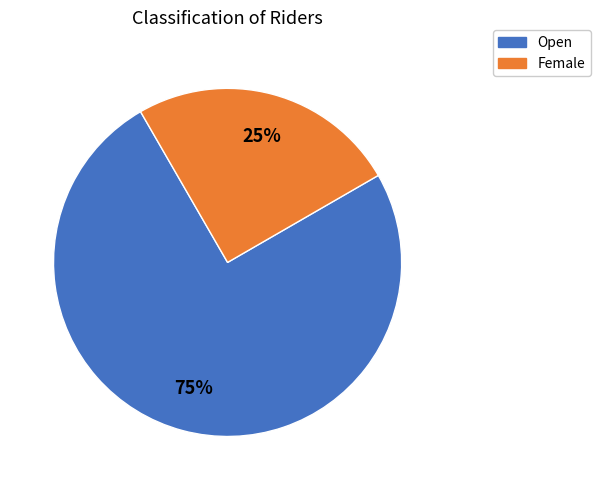

Is there a majority slice in this chart?

Yes